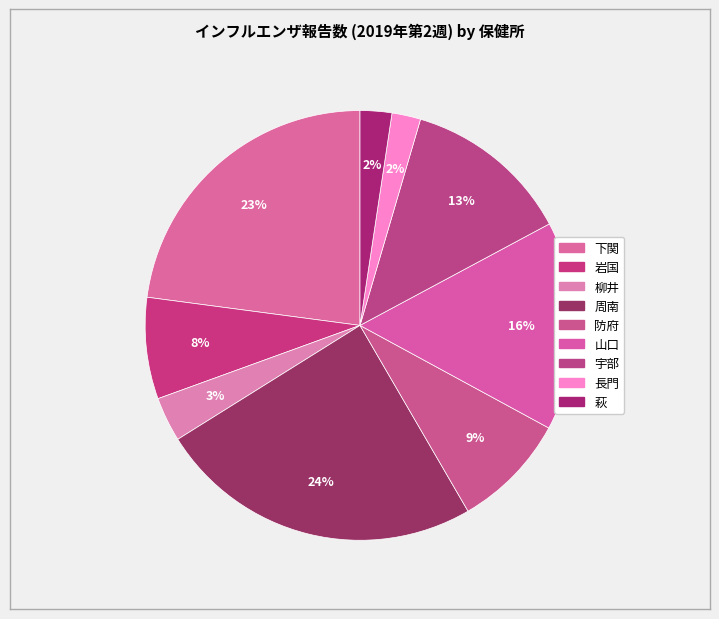

How many segments does this pie chart have?

9